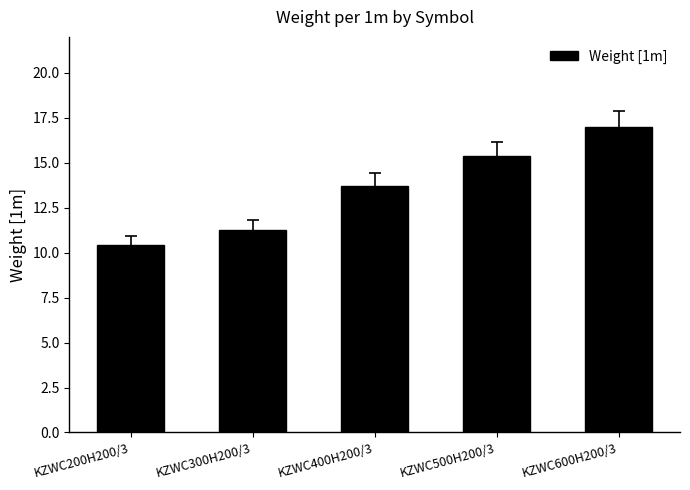

What is the smallest value displayed?

10.4